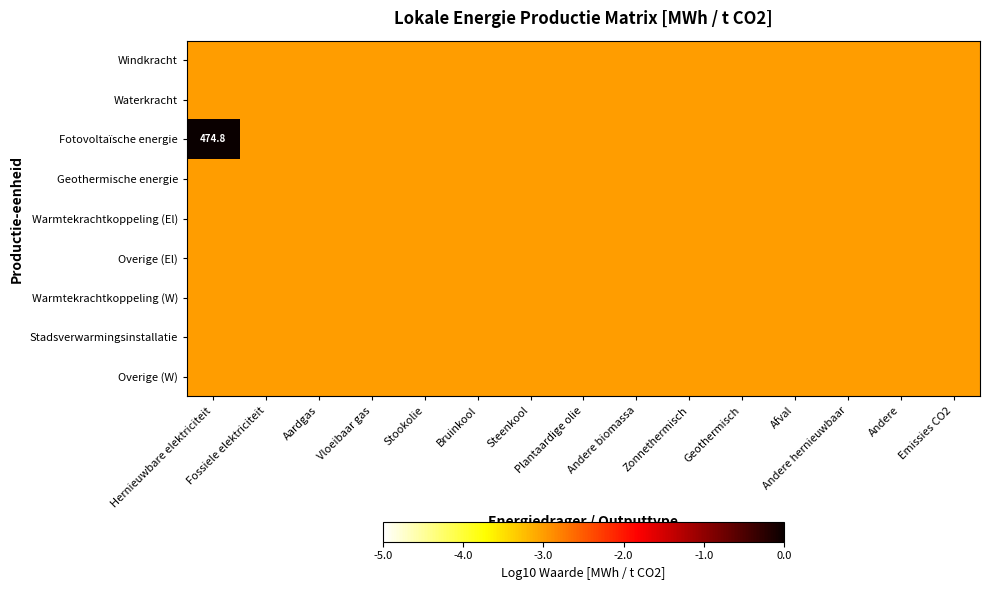

The value of Warmtekrachtkoppeling (W) at Geothermisch is -3.0. True or false?

True